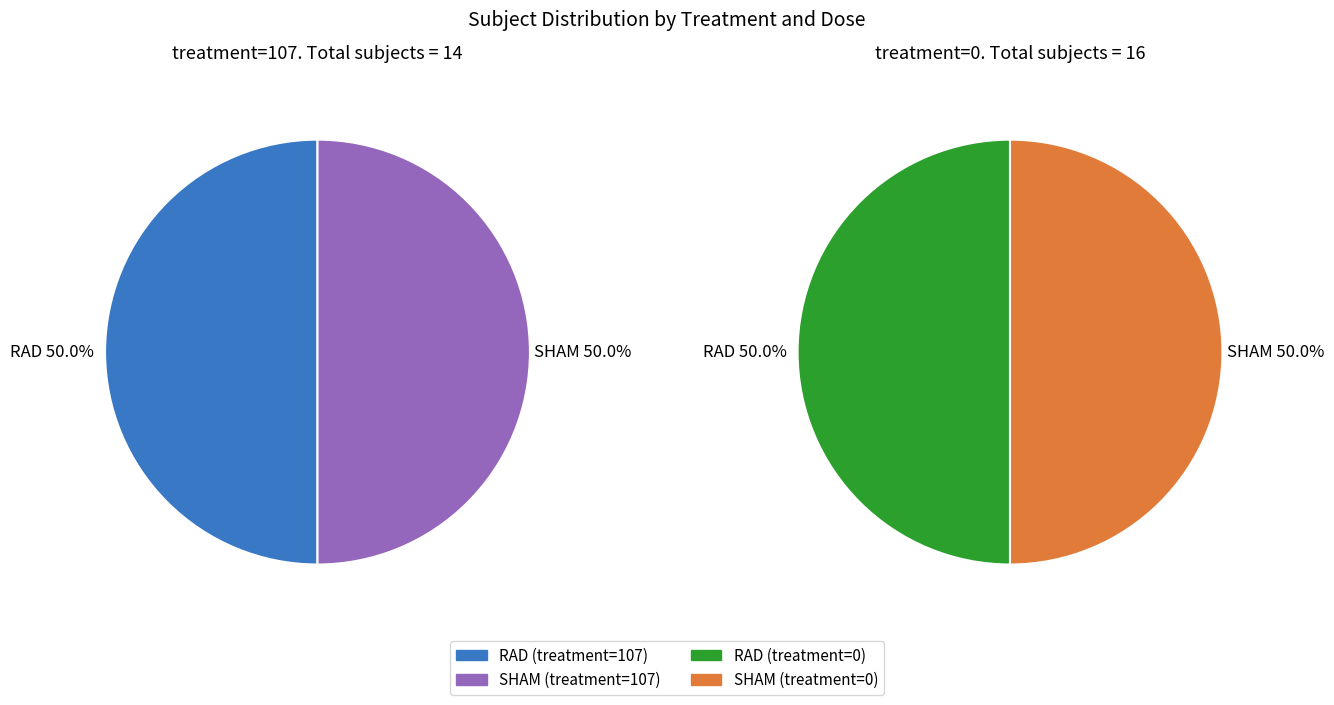

Does any single category account for the majority?

No